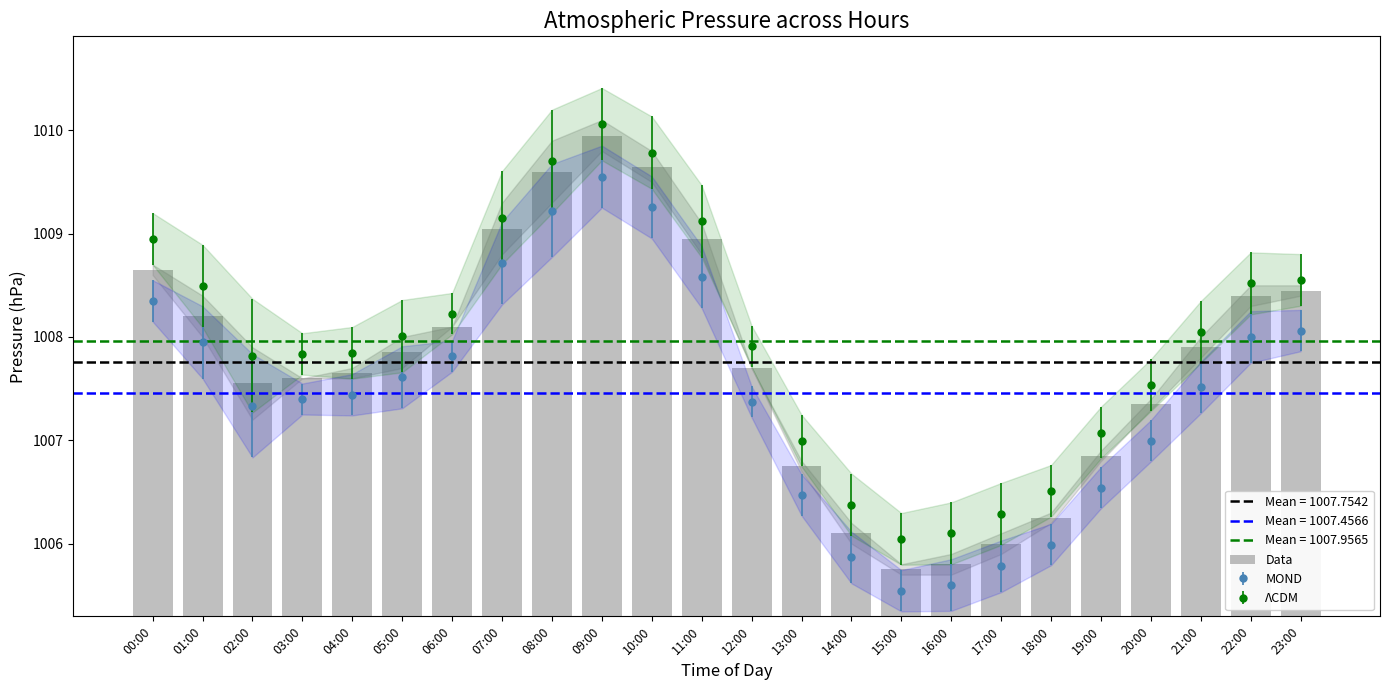

Reading left to right, extract all data points from this chart.

1008.7	1008.2	1007.5	1007.6	1007.7	1007.9	1008.1	1009.0	1009.6	1010.0	1009.6	1009.0	1007.7	1006.8	1006.1	1005.8	1005.8	1006.0	1006.2	1006.8	1007.3	1007.9	1008.4	1008.5